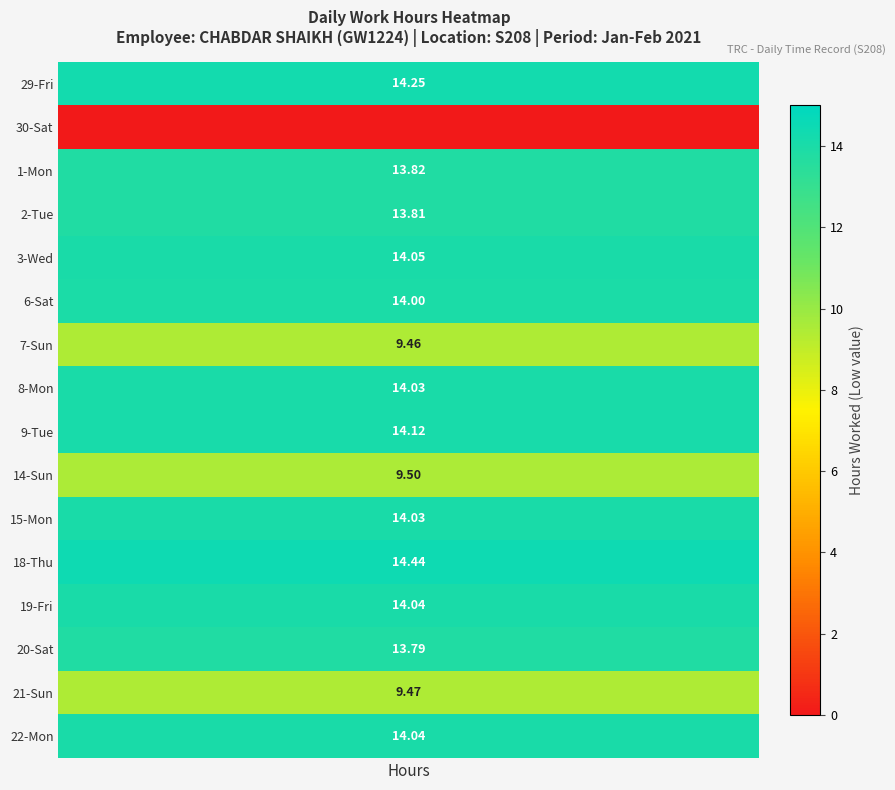

What is the difference between the maximum and second lowest values in the 15_Mon series?

14.0